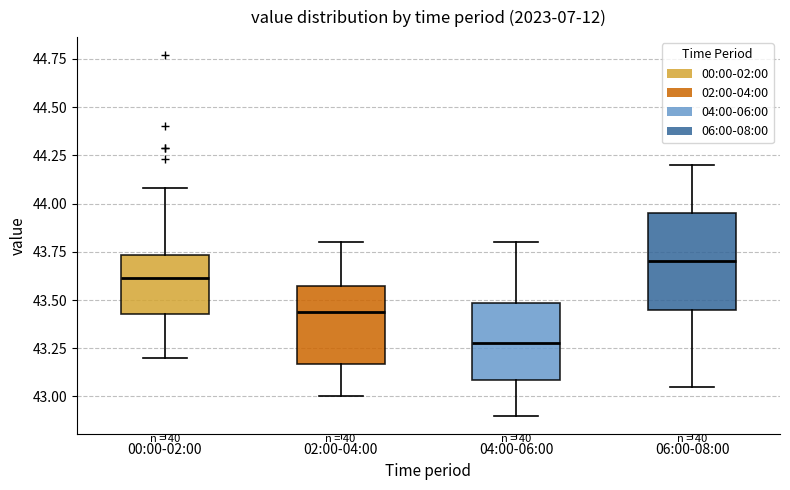

Reading left to right, transcribe this box plot: for each box, give where its median line is, the range the box spans, and where its two whiskers end, as read against the y-axis. The values are not printed on the chart, so give them approximately, as read against the axis.

00:00-02:00: median 43.60, box 43.45 to 43.75, whiskers 43.20 to 44.10
02:00-04:00: median 43.45, box 43.15 to 43.55, whiskers 43.00 to 43.80
04:00-06:00: median 43.30, box 43.10 to 43.50, whiskers 42.90 to 43.80
06:00-08:00: median 43.70, box 43.45 to 43.95, whiskers 43.05 to 44.20